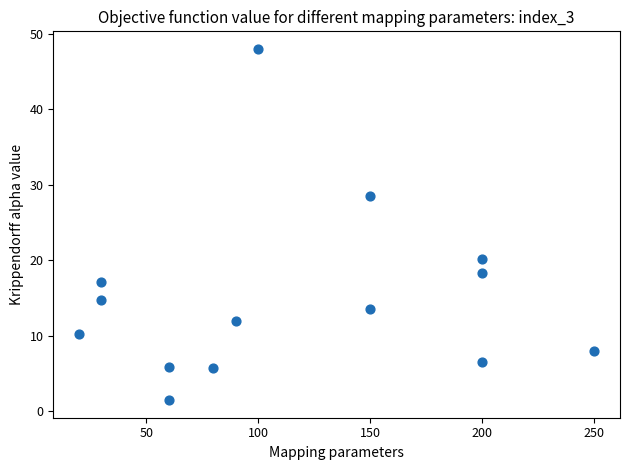

What is the range of X values (max minus min)?

230.0